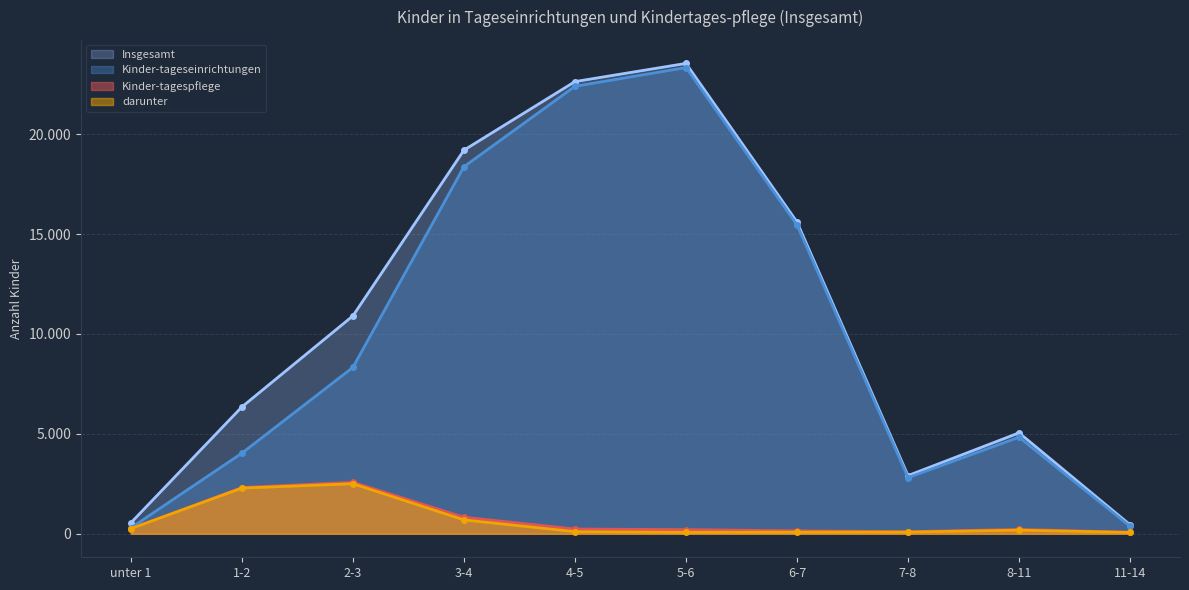

How many values in the darunter series are below 180?

5